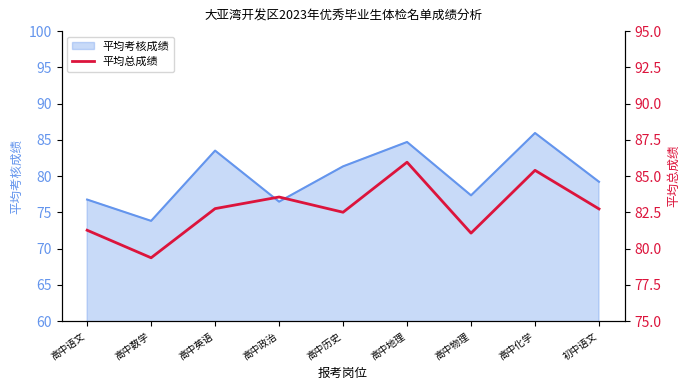

Is it true that 平均考核成绩 equals 83.5 at 高中英语?

True